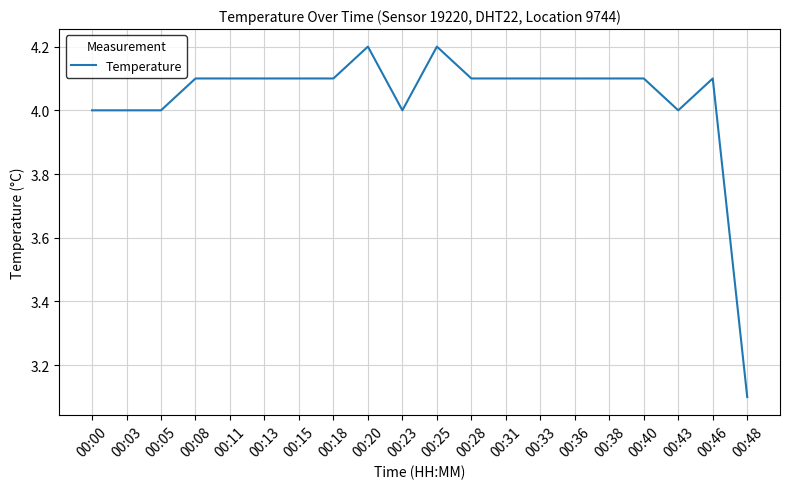

What is the difference between the second highest and minimum values?

1.1